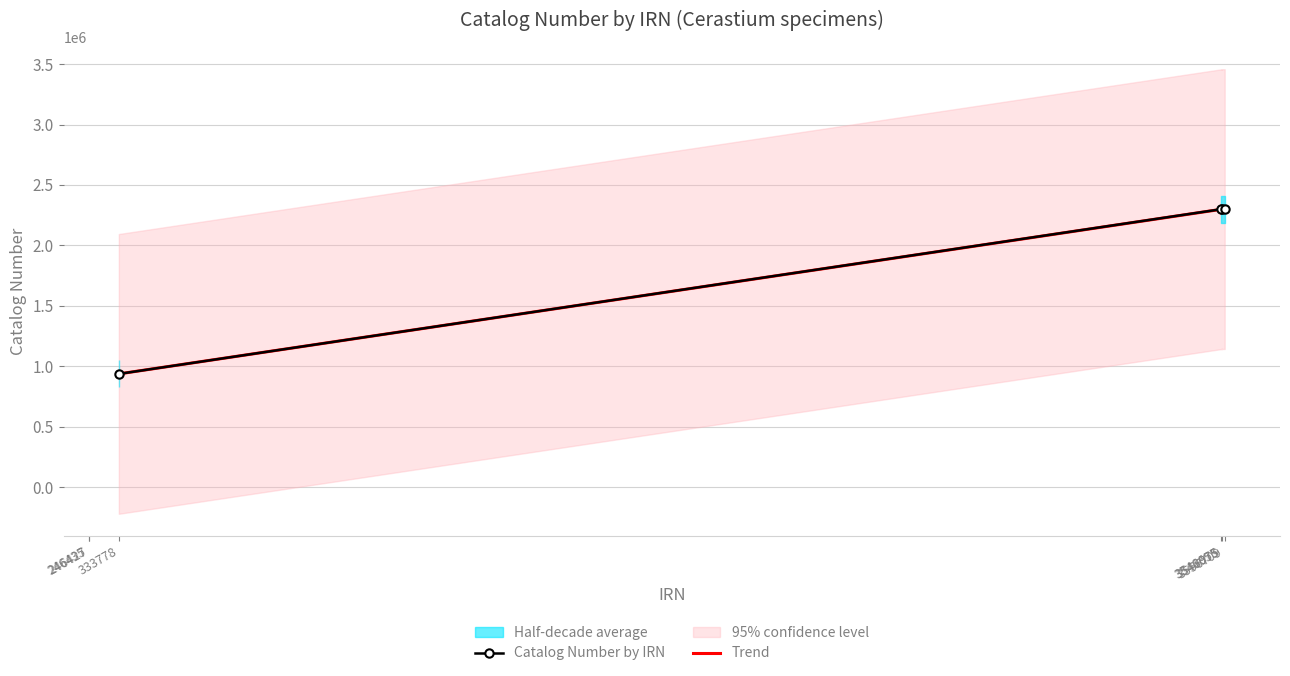

Which category has the lowest value in the Trend series?

333778